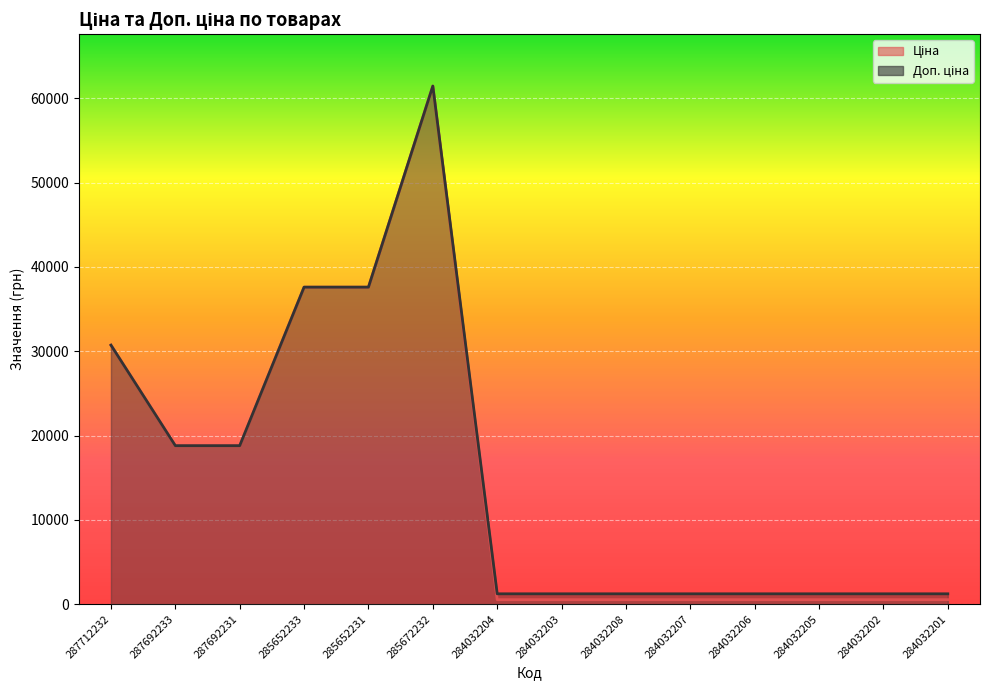

Which category has the lowest value in the Ціна series?

284032204